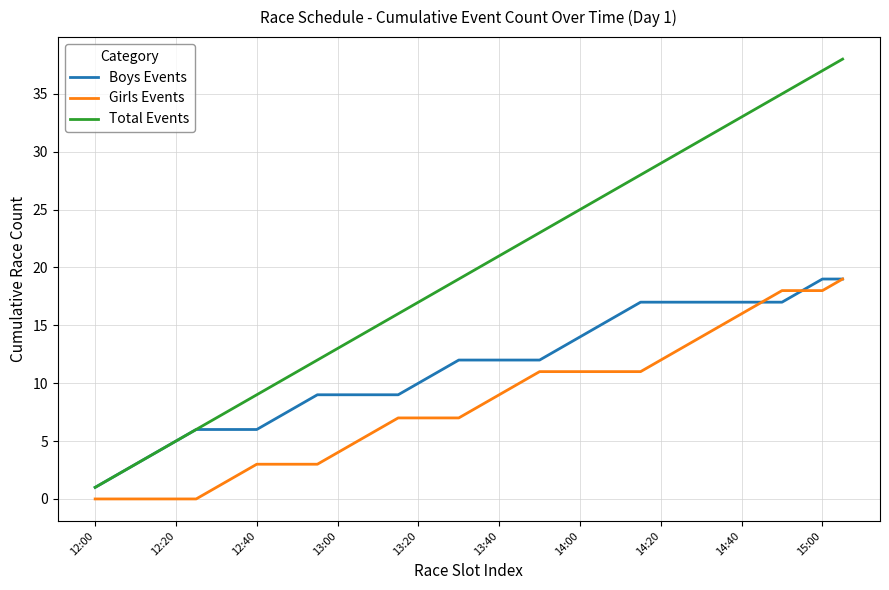

True or false: Total Events and Girls Events cross at least once.

False